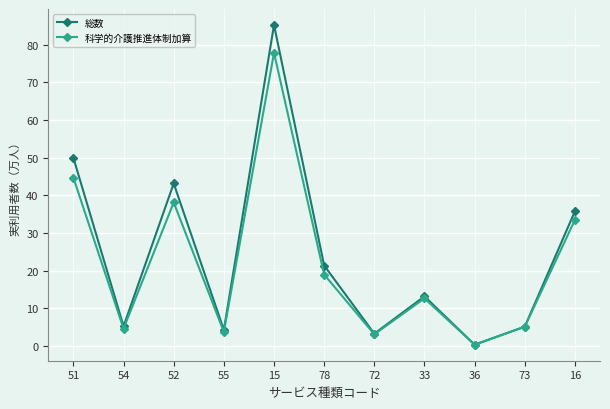

What is the total value across all series at 16?

69.3